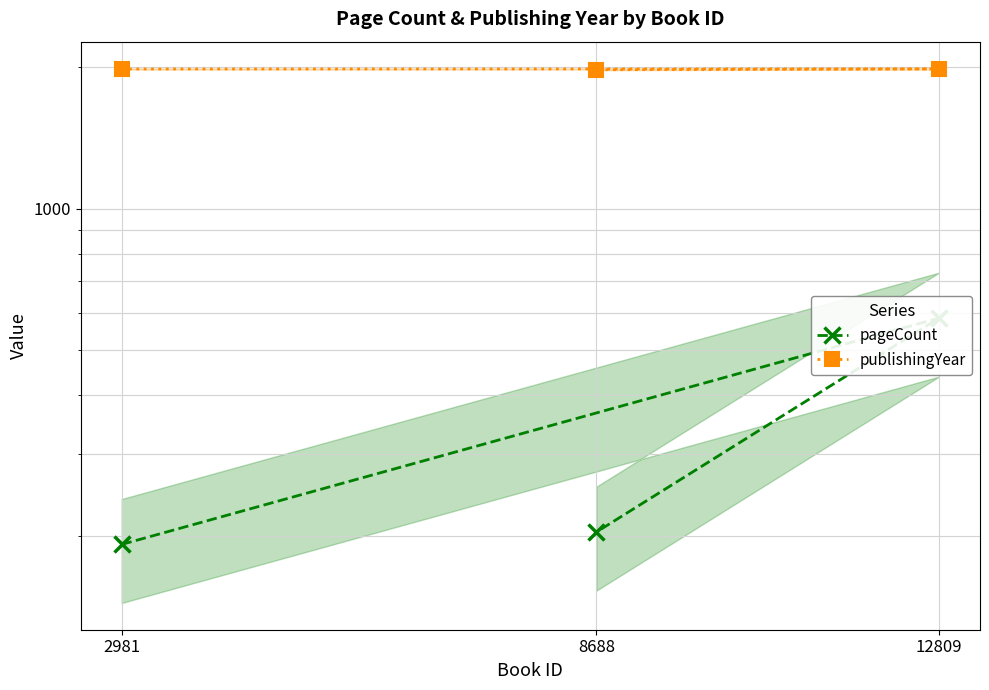

What are all the series names shown in the legend?

pageCount, publishingYear